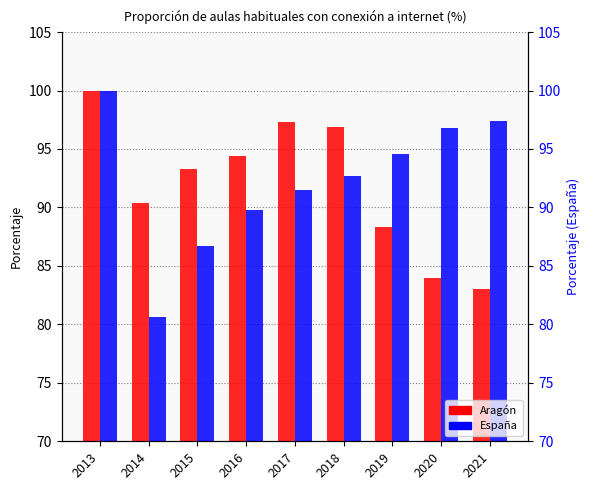

What value does the España series have at 2020?

96.8